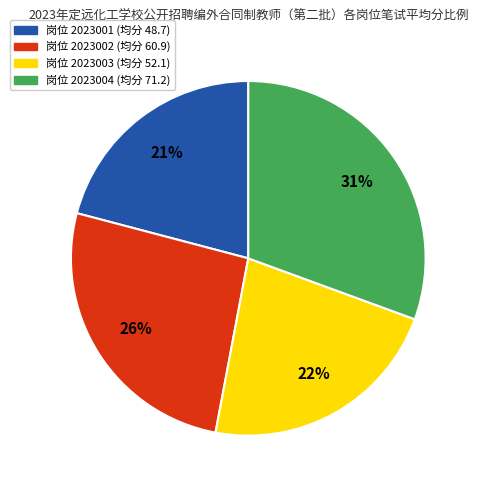

Is there a majority slice in this chart?

No